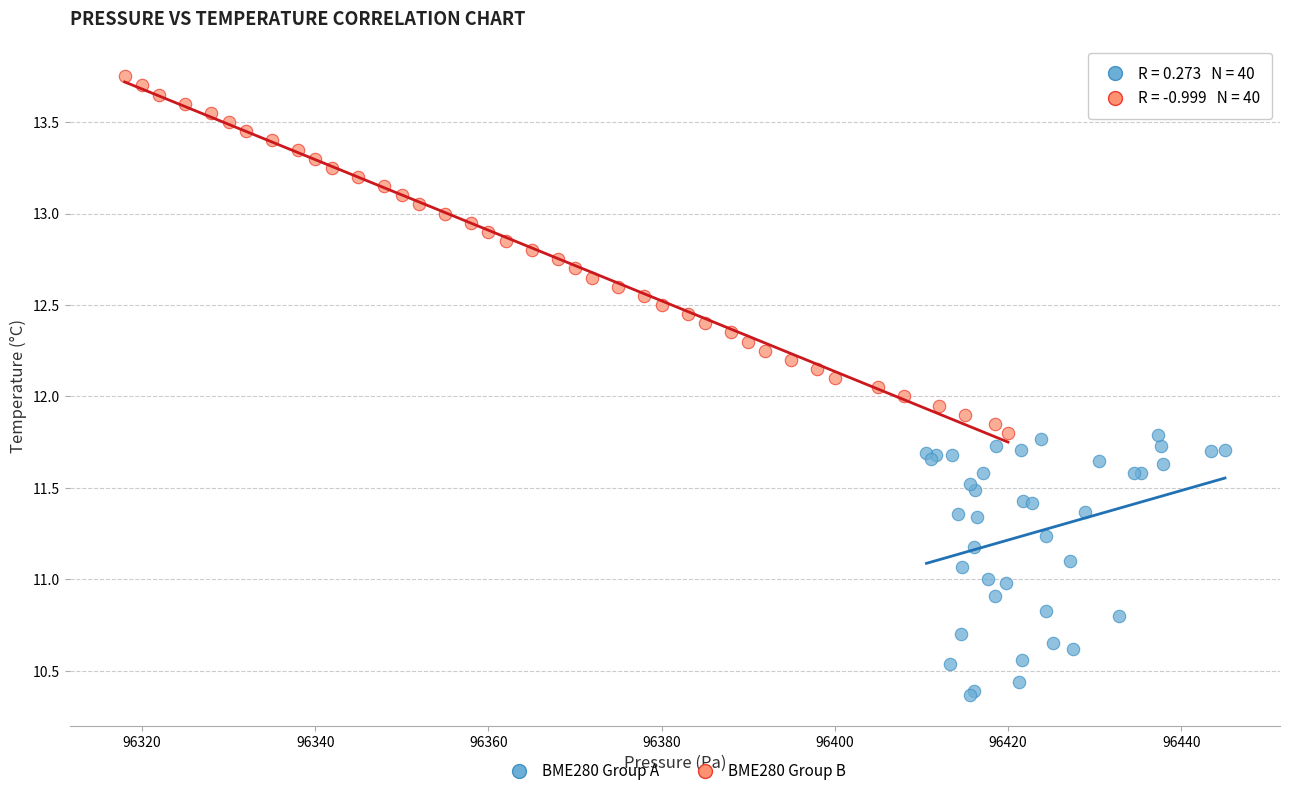

Which series contains the lowest Y value?

BME280 Group A